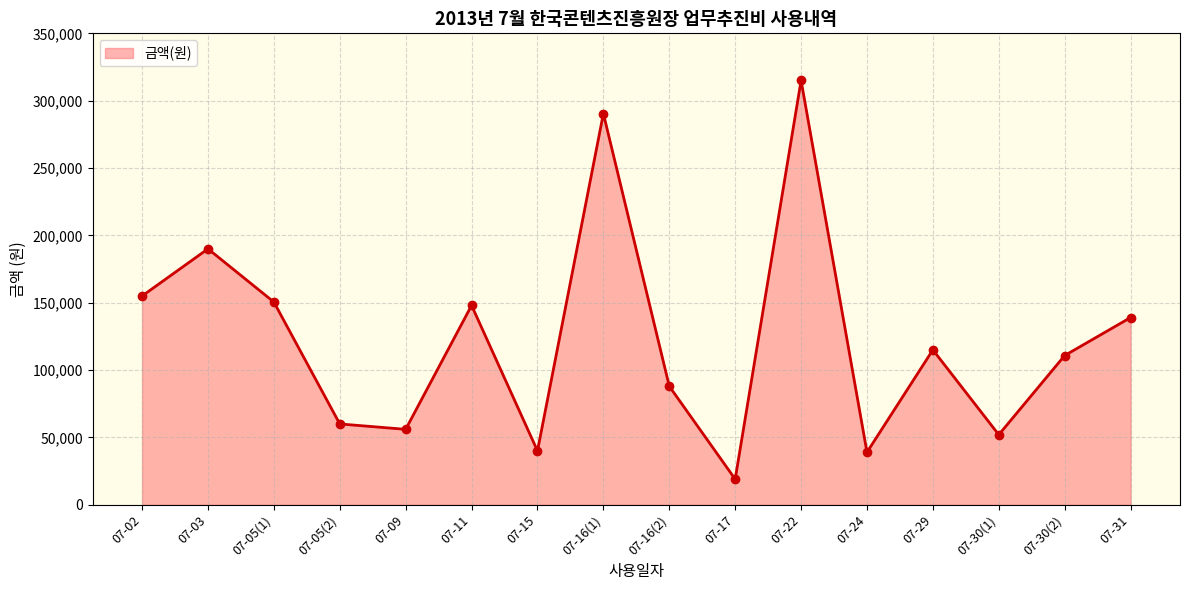

What is the sum of all values?

1967710